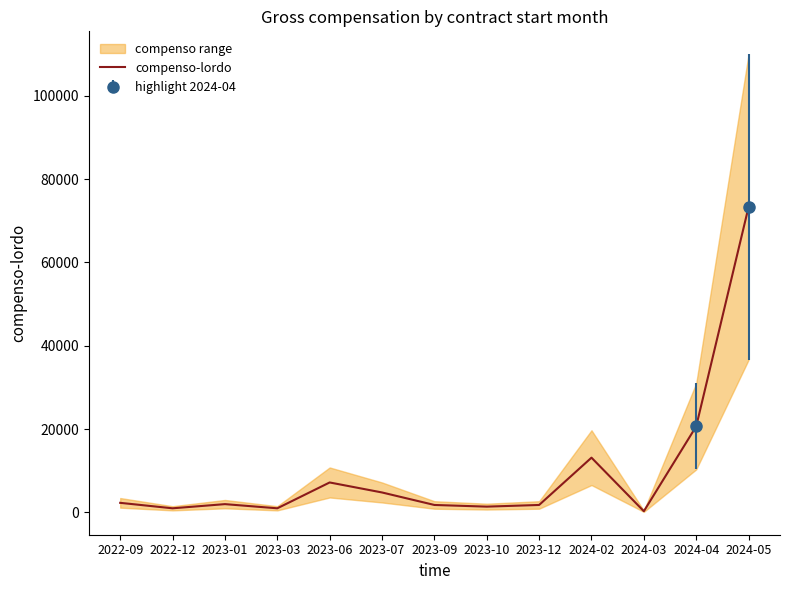

The chart shows a value of 1800 at 2023-09. True or false?

True